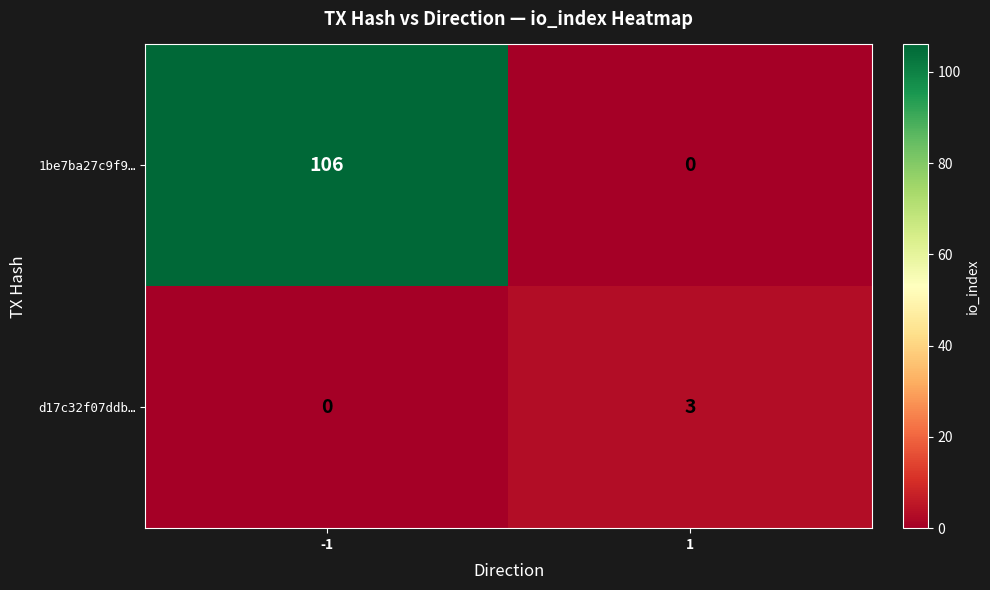

Read the d17c32f07ddb… value at 1.

3